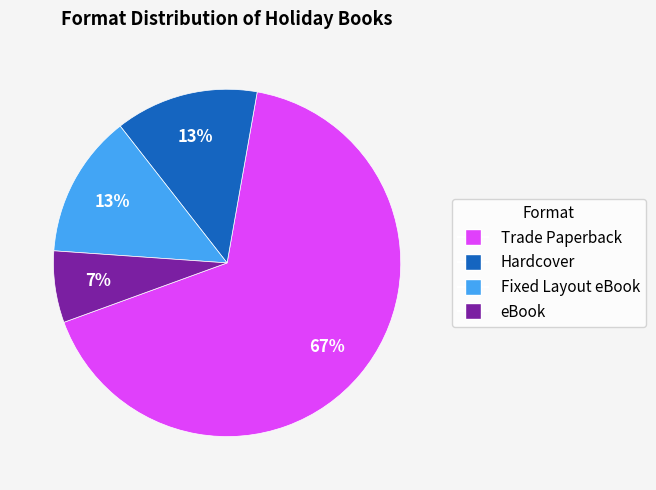

Combined, do Hardcover and eBook account for over 50%?

No